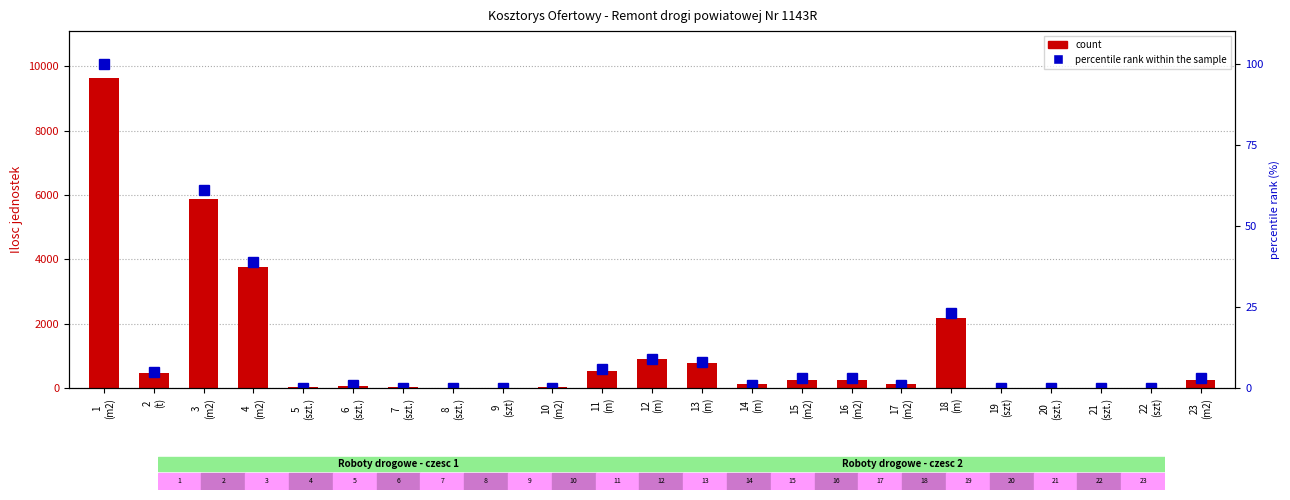

What is the maximum value shown in the chart?

9640